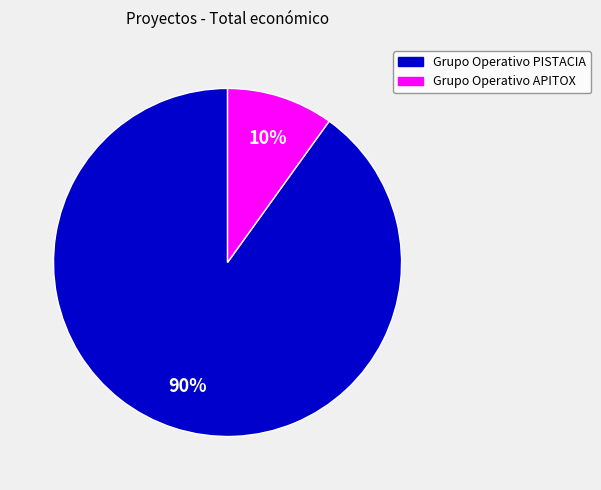

Is the sum of Grupo Operativo APITOX and Grupo Operativo PISTACIA greater than half?

Yes